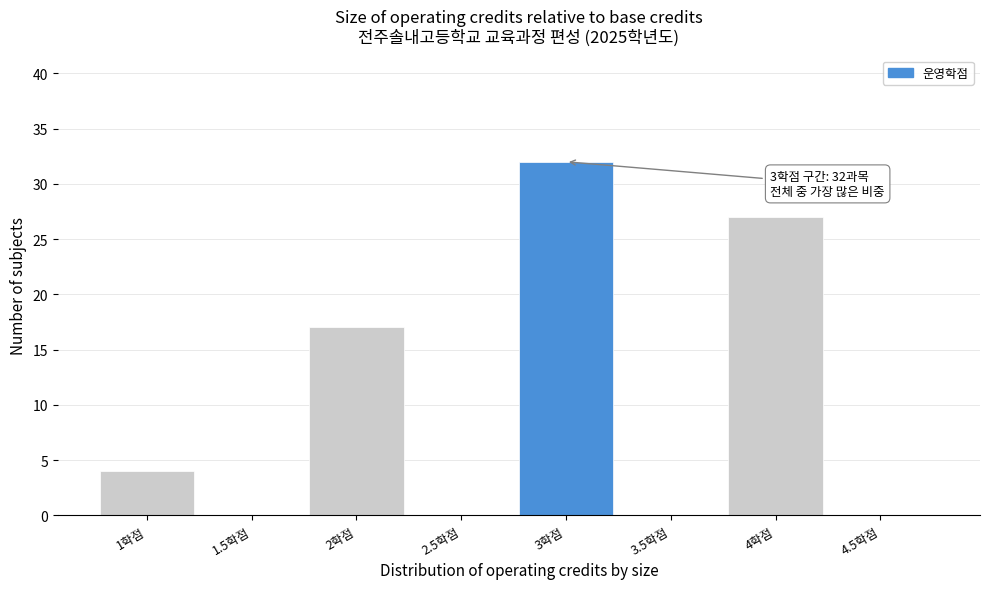

Reading left to right, list all the values displayed in this chart.

1학점=4	1.5학점=0	2학점=17	2.5학점=0	3학점=32	3.5학점=0	4학점=27	4.5학점=0